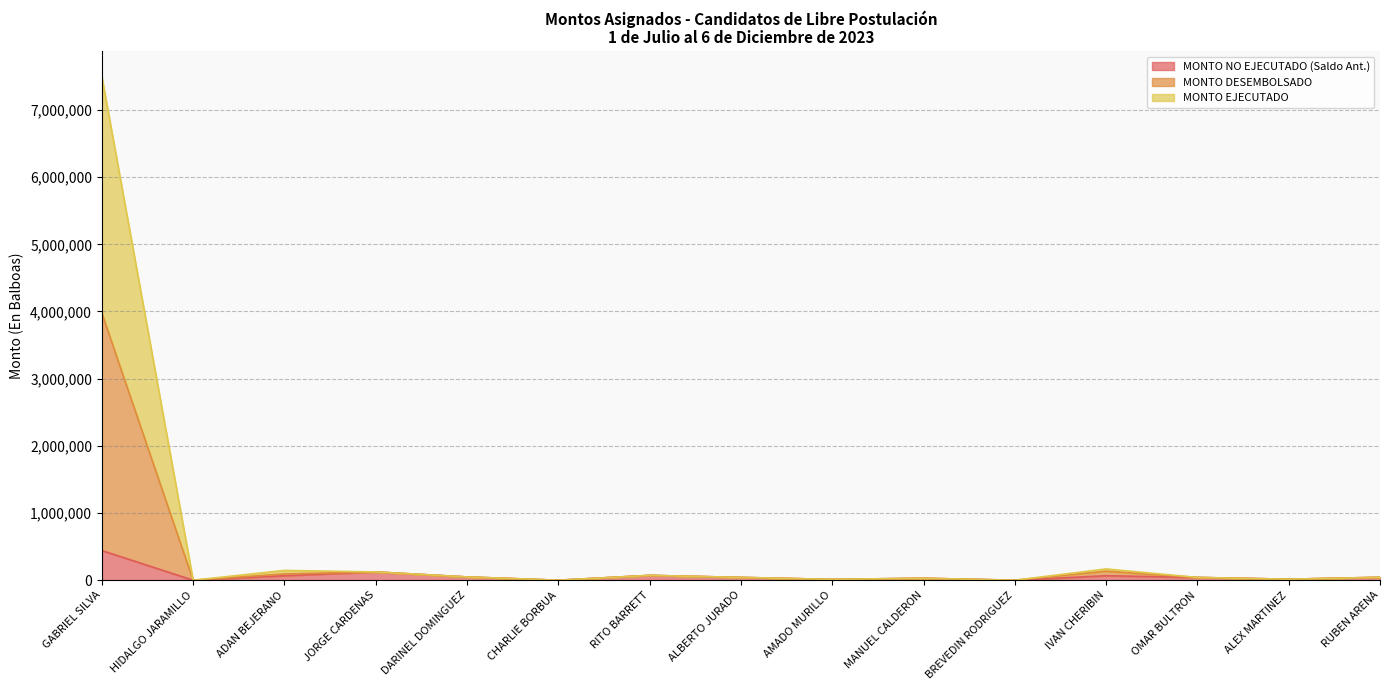

Between GABRIEL SILVA and AMADO MURILLO, which is larger?

GABRIEL SILVA